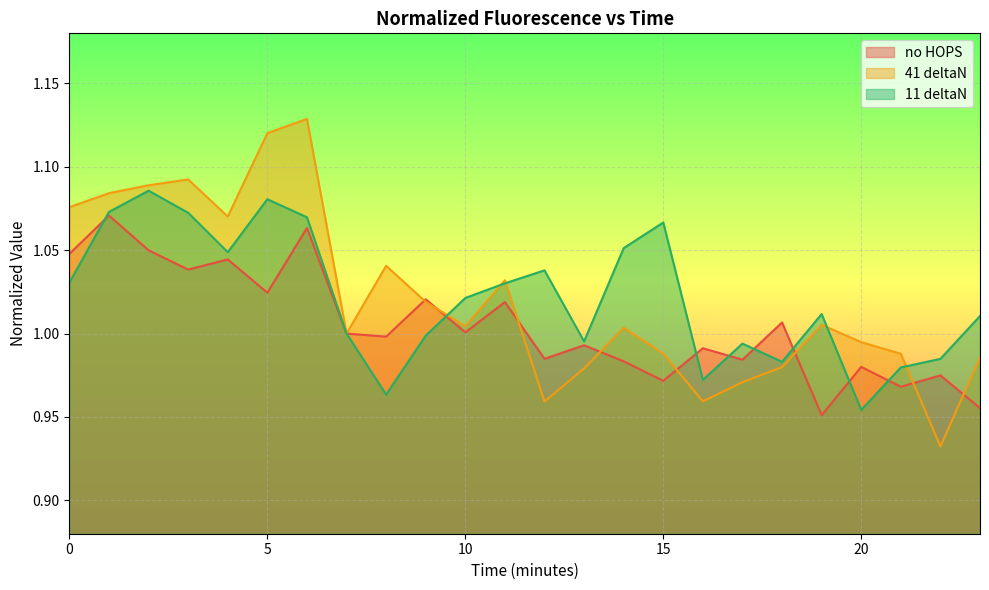

What is the average value of the 11 deltaN series?

1.0